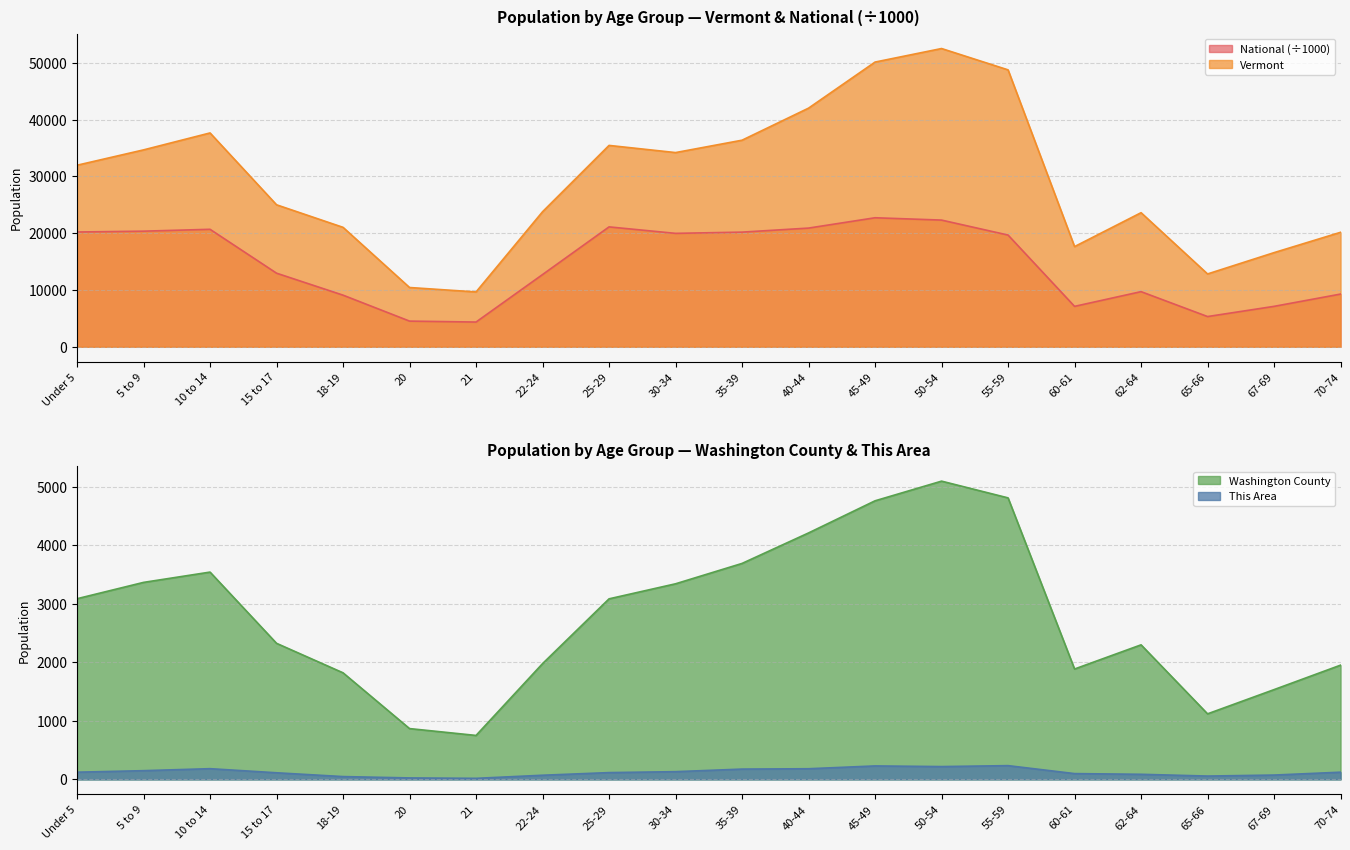

Which category has the highest value in the National series?

45-49